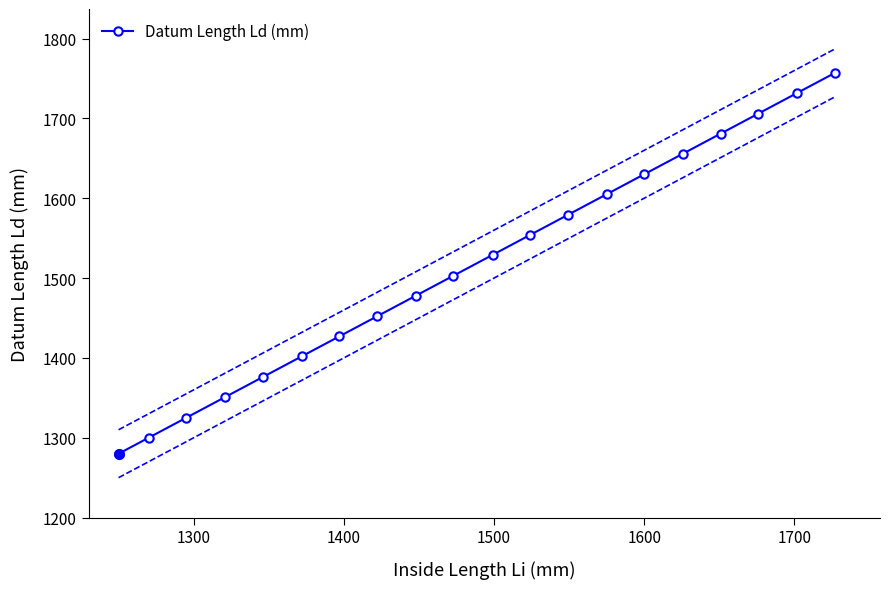

What is the lowest value of the Datum Length Ld (mm) series?

1280